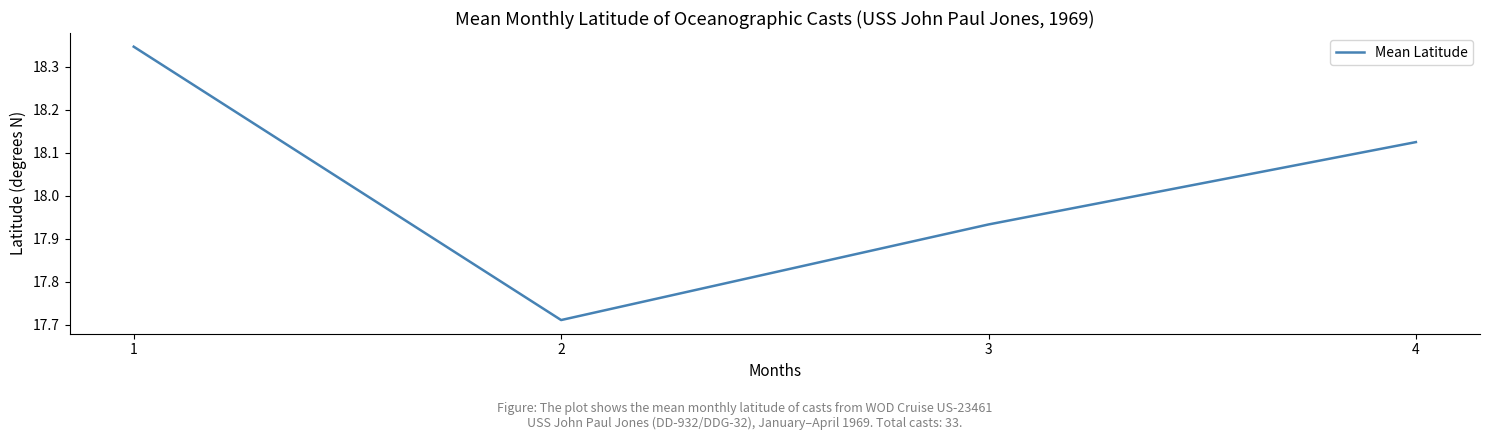

True or false: the data has more than 2 interior local peaks.

False